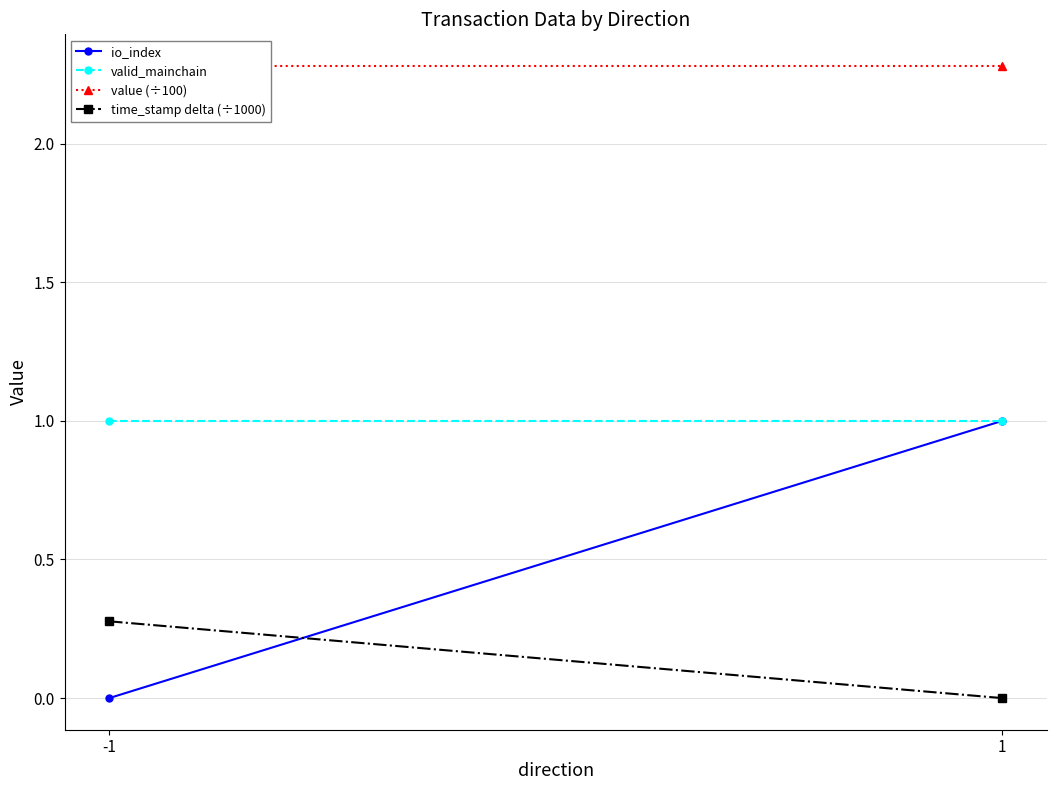

Reading left to right, extract all data points from this chart.

io_index: 0.0	1.0
valid_mainchain: 1.0	1.0
value (÷100): 2.3	2.3
time_stamp delta (÷1000): 0.3	0.0